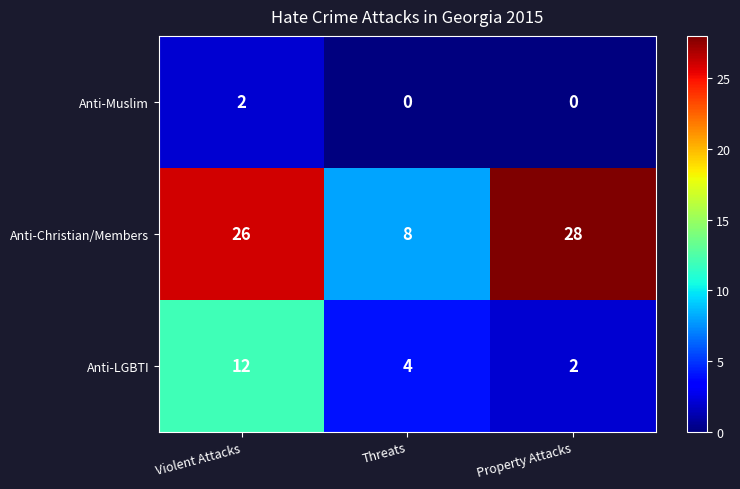

How many data points in Anti-Christian/Members are less than 26?

1